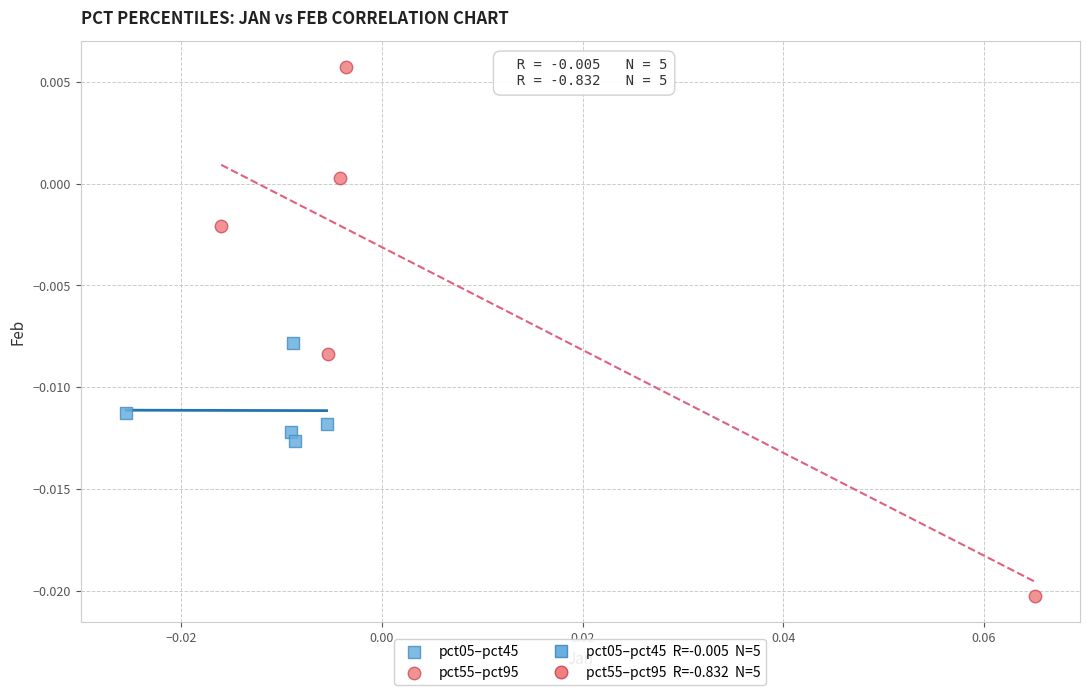

Which series has the widest spread of Y values?

pct55–pct95